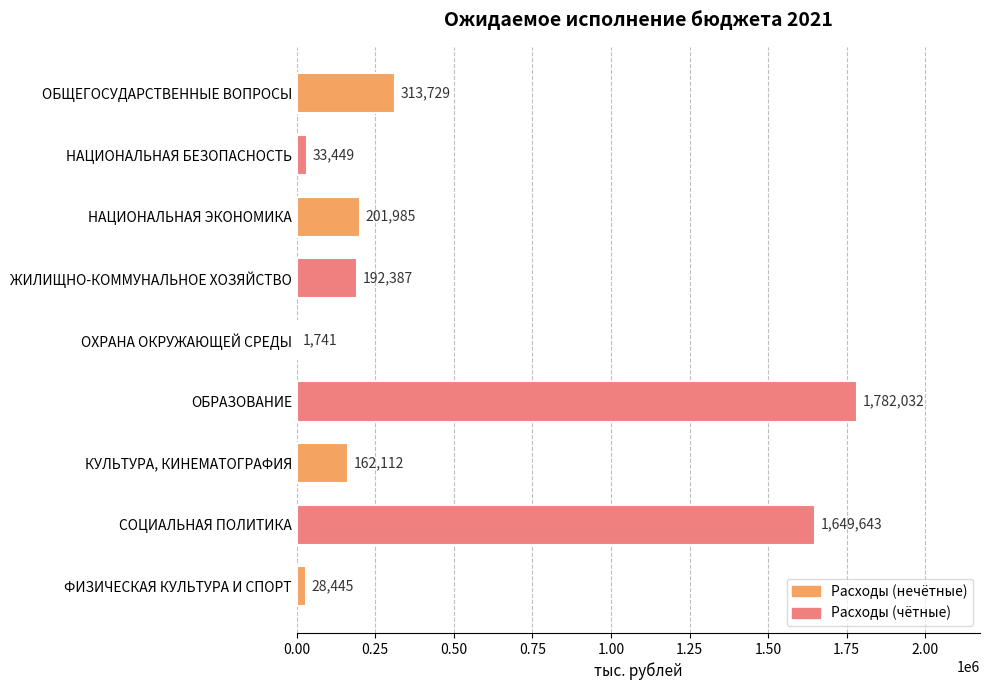

What is the sum of all values?

4365522.4